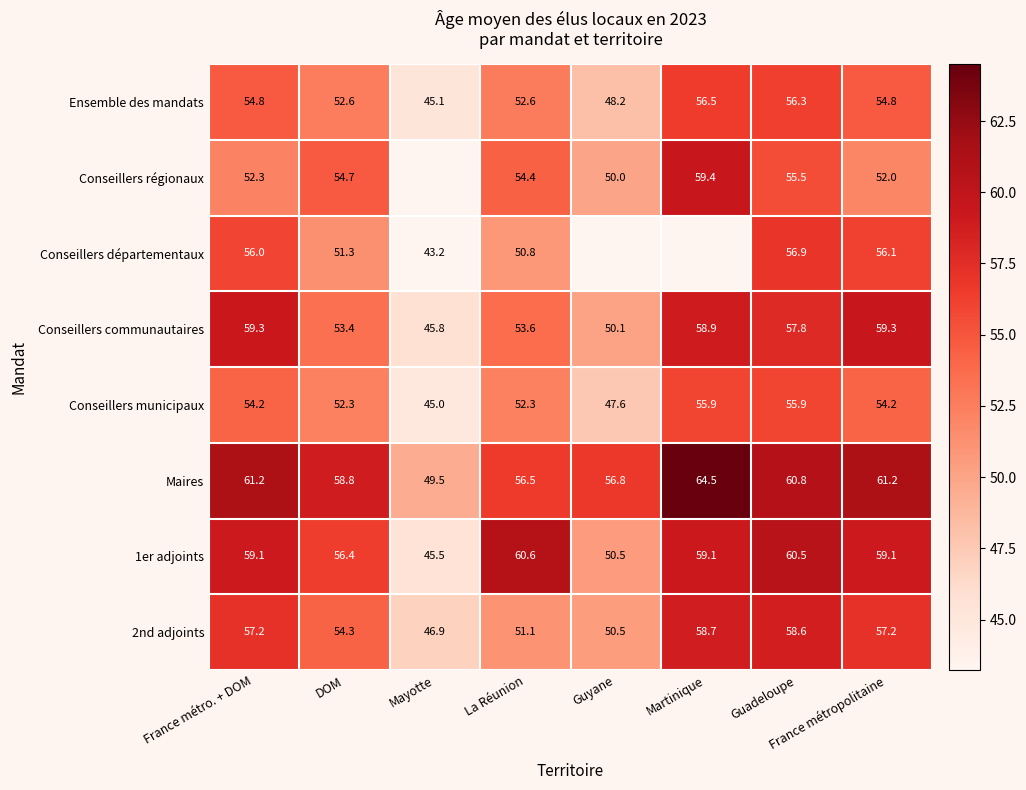

Which category has the lowest value in the Maires series?

Mayotte